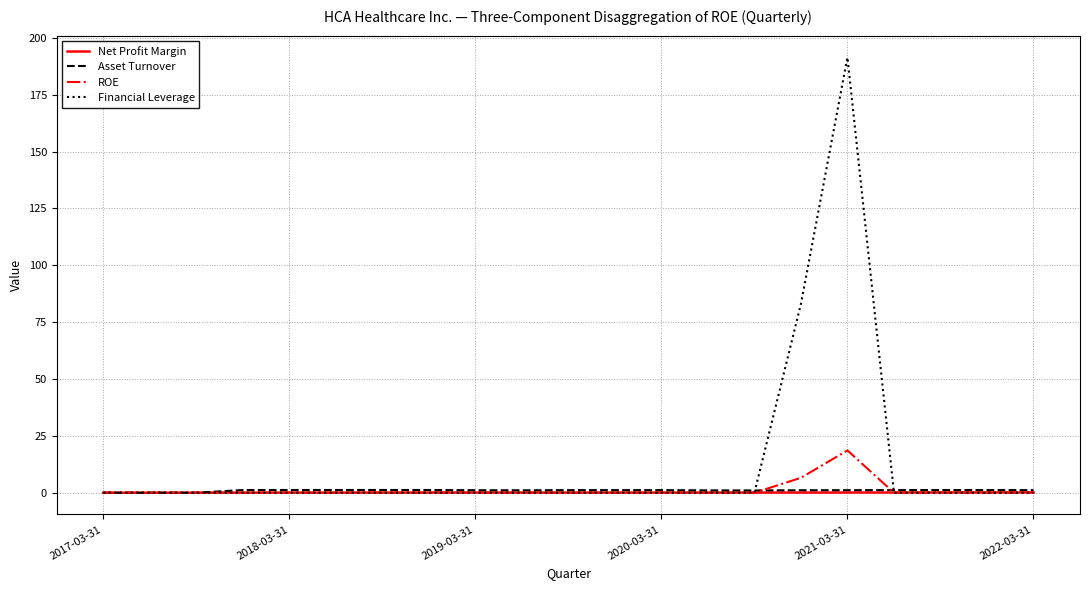

Which series has the largest total across all categories?

Financial Leverage